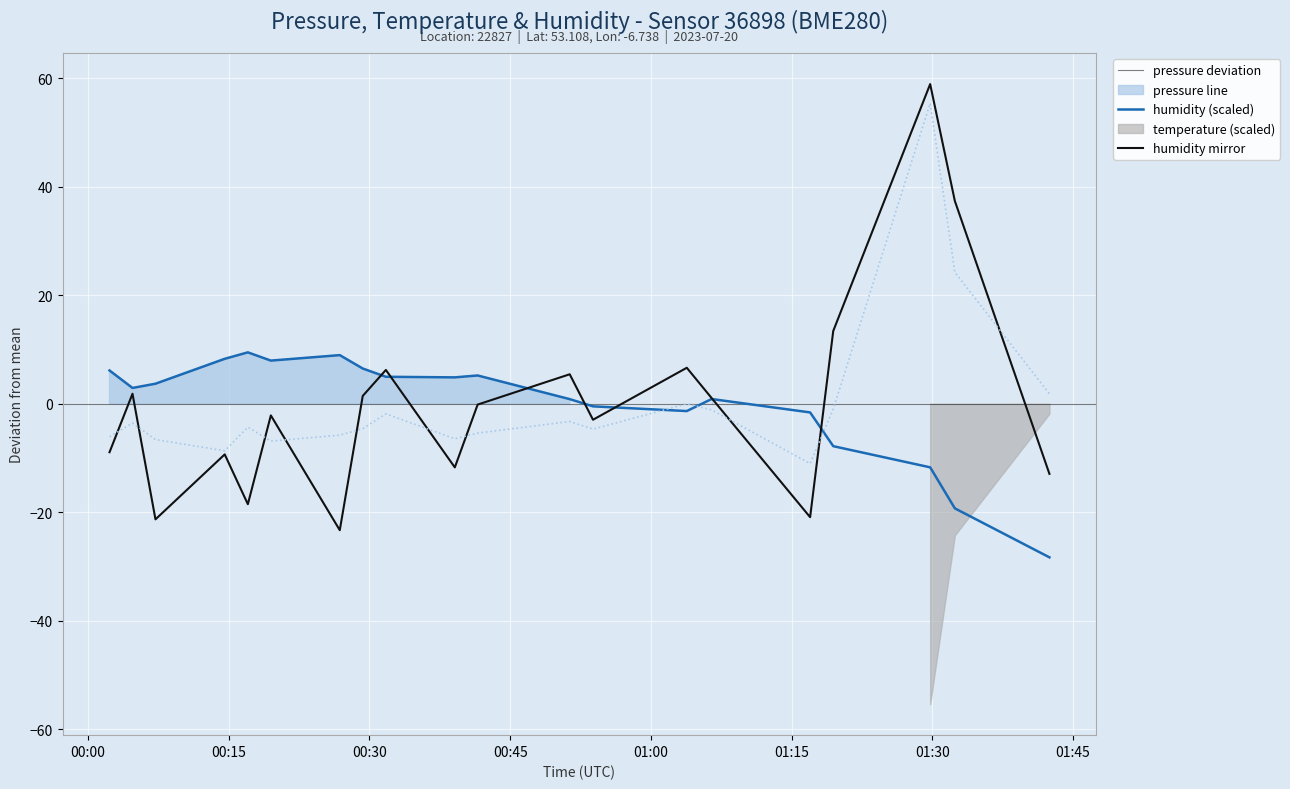

Rank the series at 00:45 from highest to lowest value.

pressure line, humidity mirror, temperature